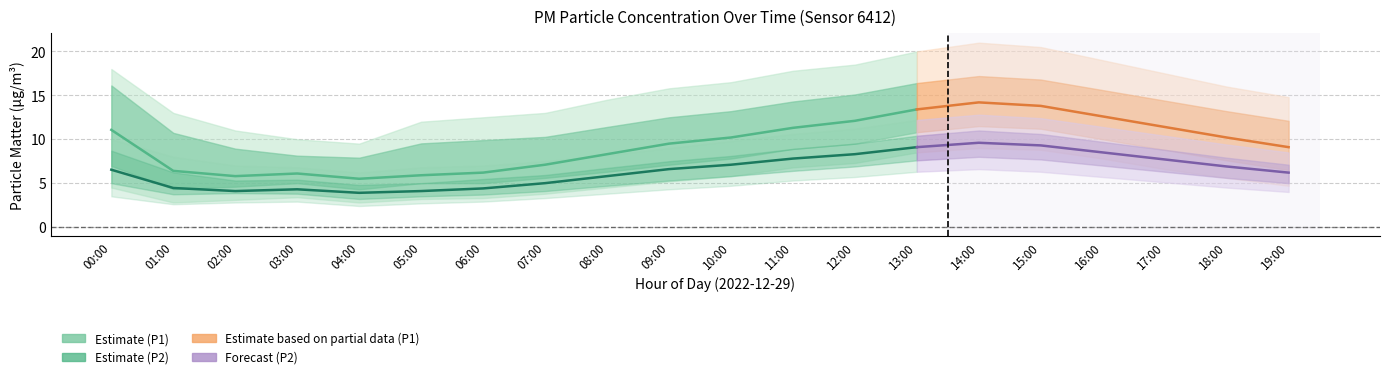

Is the value of P2 at 07:00 greater than the value of P1 at 08:00?

No